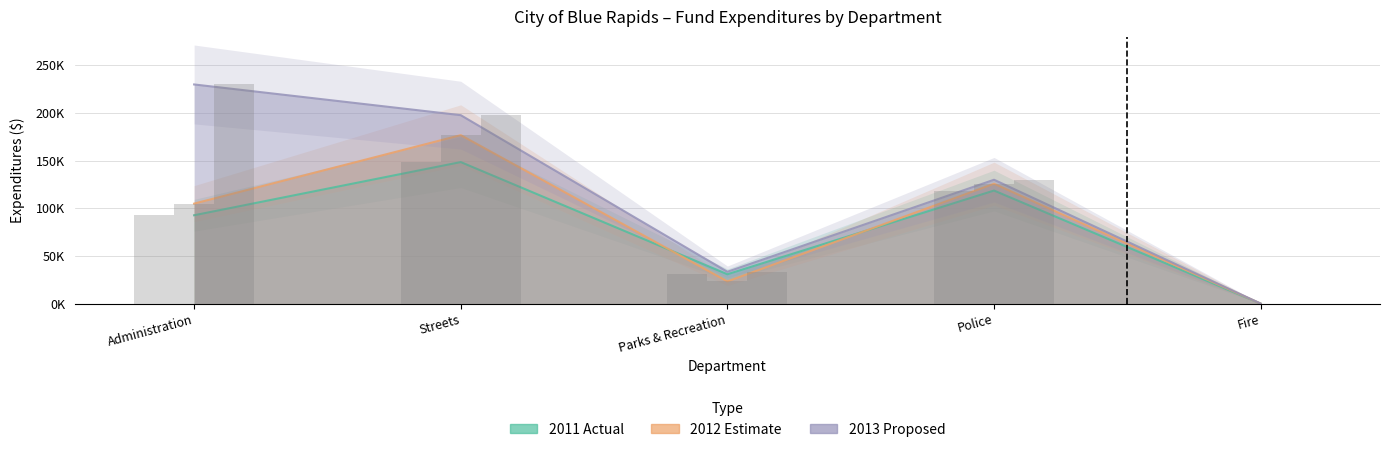

The value of 2012 Estimate at Fire is 0. True or false?

True